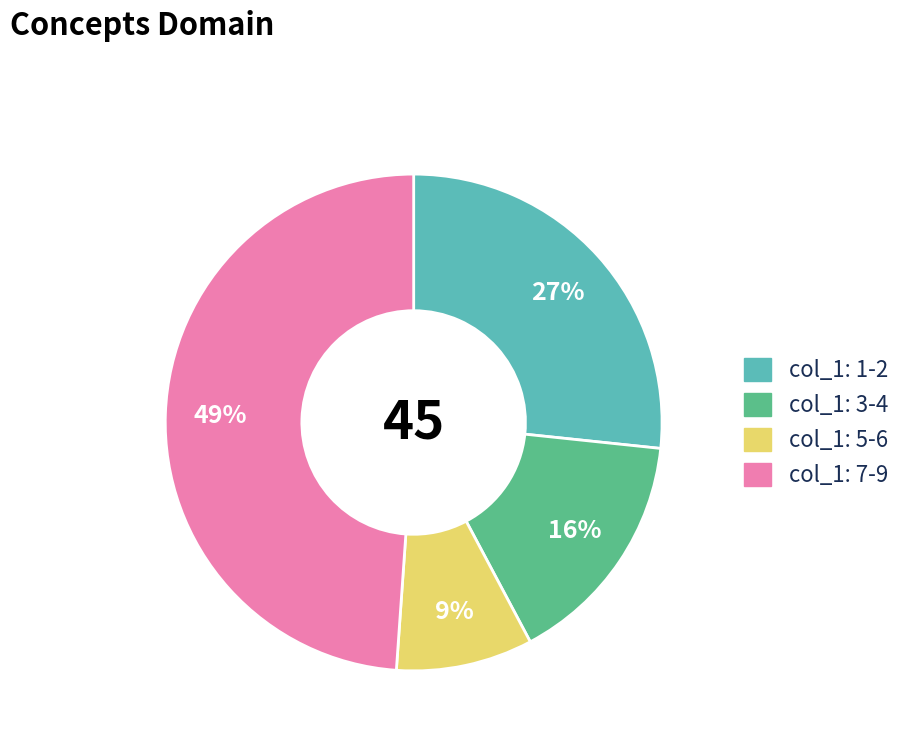

Does any single category account for the majority?

No